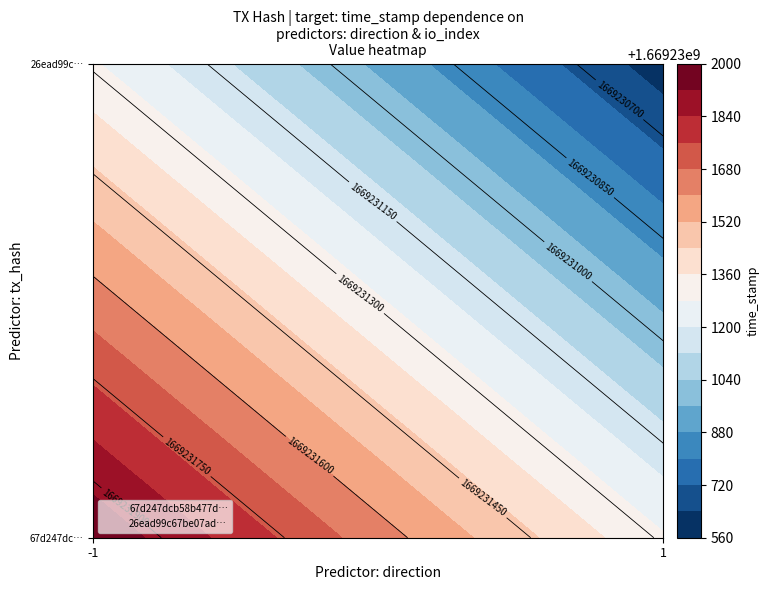

The 26ead99c67be07ad26218153cad33c1c3e8209c series shows 1669230594 at time_stamp. True or false?

True